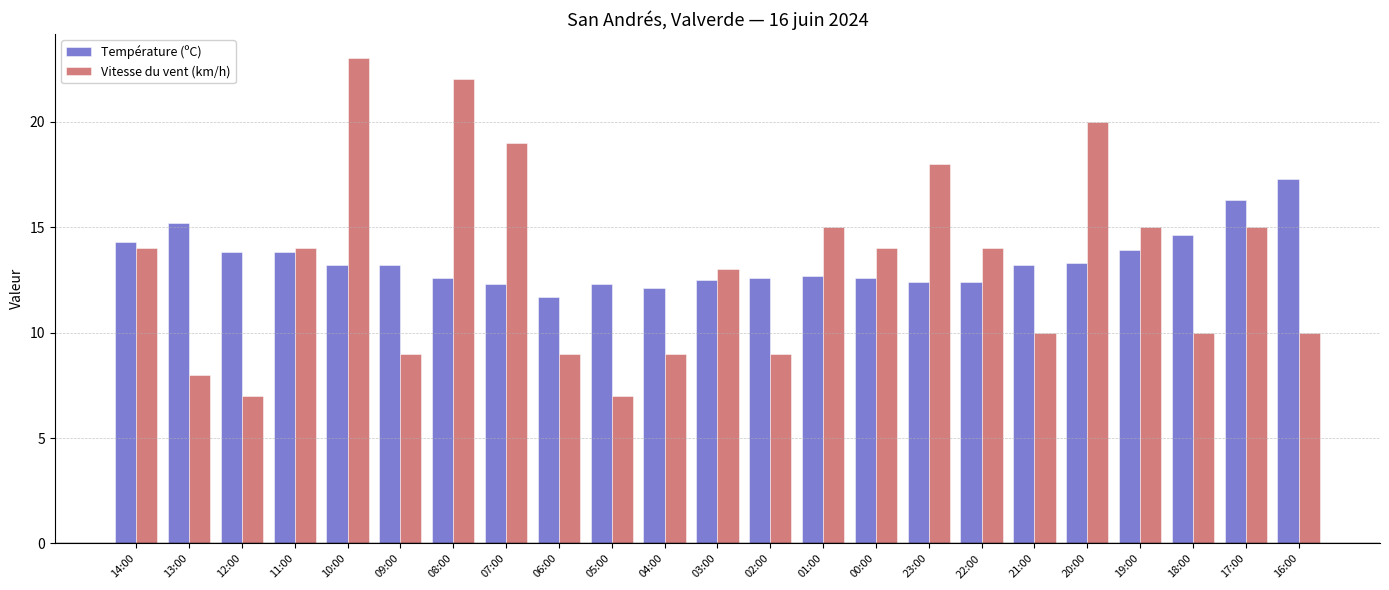

What is the total value across all series at 20:00?

33.3